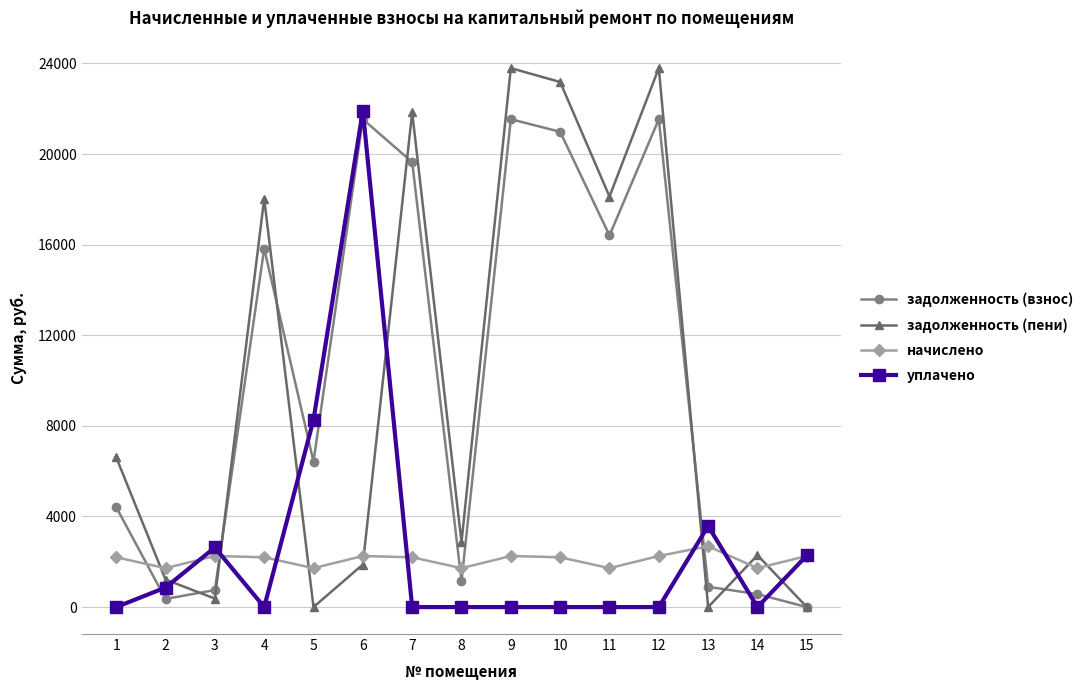

Count the number of data series in this chart.

4